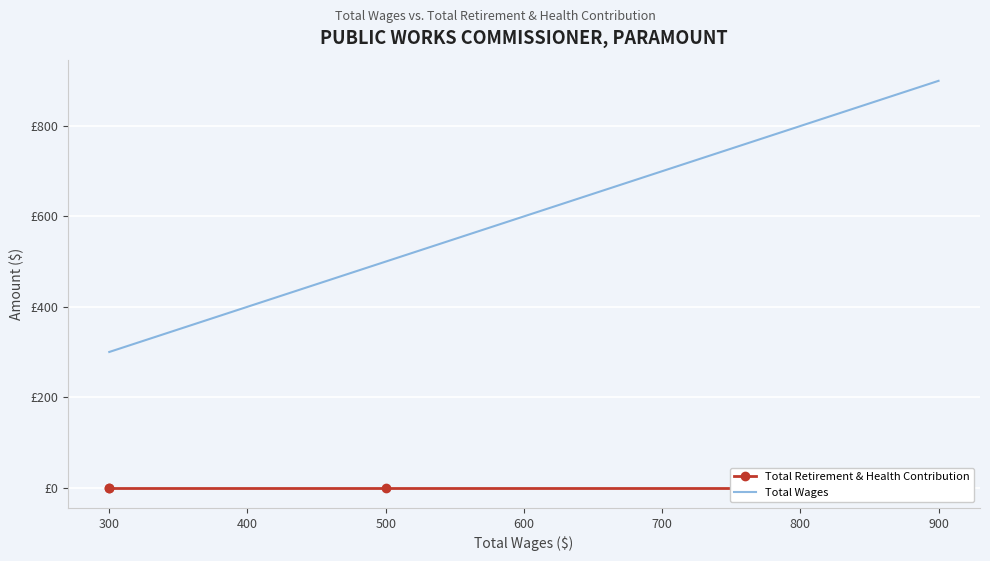

Rank the series at 300 from lowest to highest value.

Total Retirement & Health Contribution, Total Wages